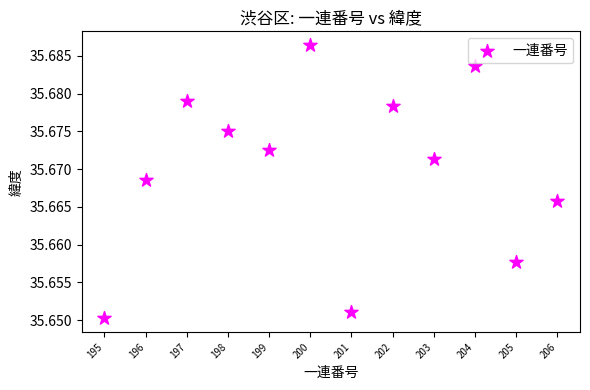

What is the range of X values (max minus min)?

11.0